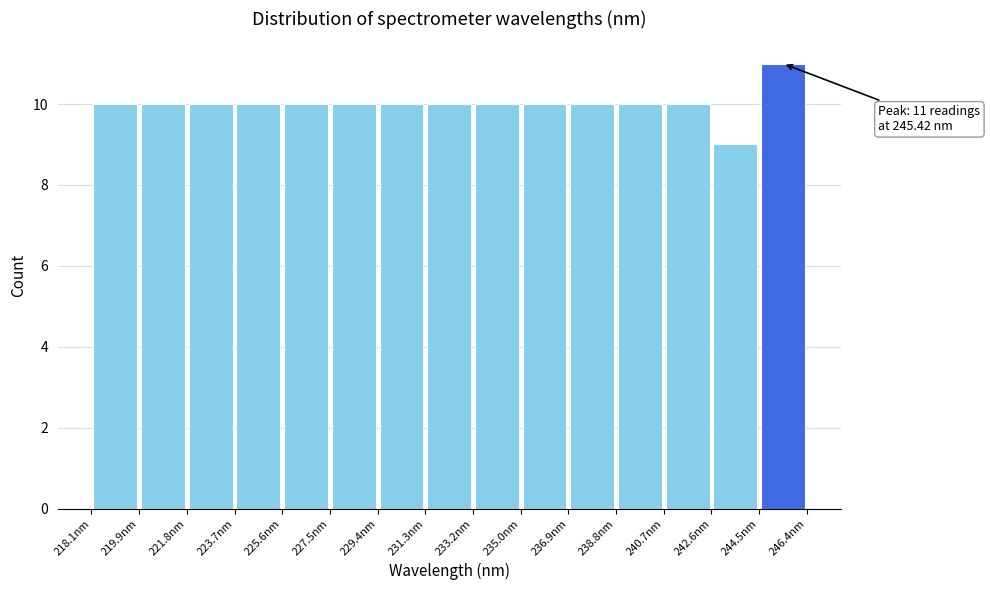

Over which range of the x-axis is the bar tallest?

244.4 to 246.4